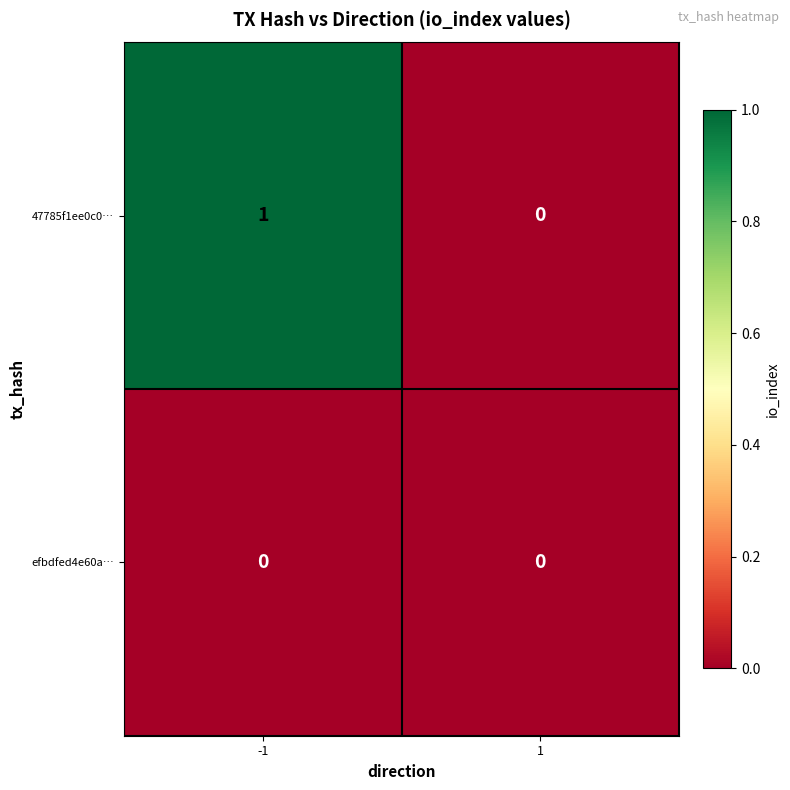

Which series has the largest range (max minus min)?

47785f1ee0c0…